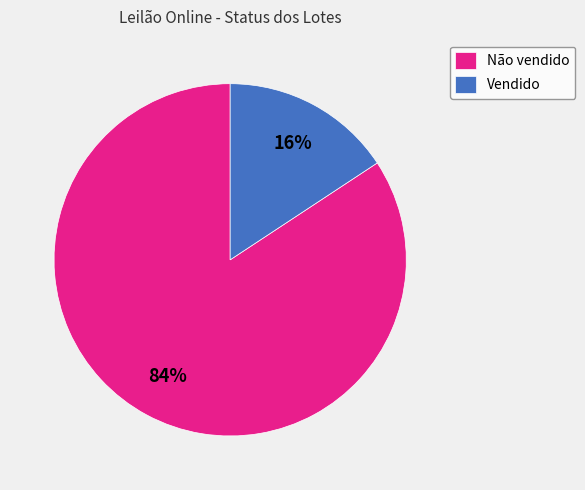

Is the sum of Vendido and Não vendido greater than half?

Yes